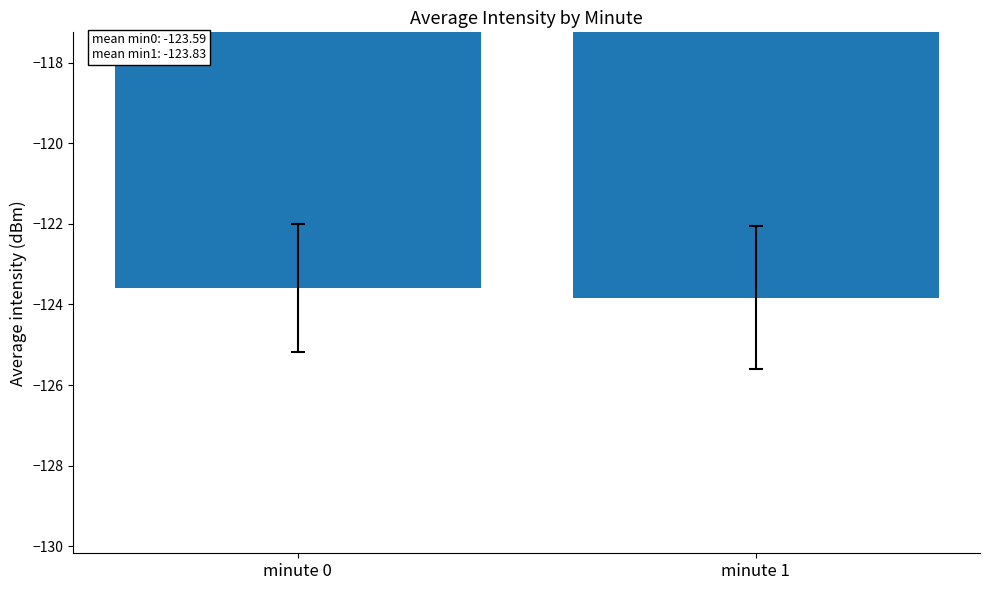

True or false: the data shows -123.6 at minute 0.

True